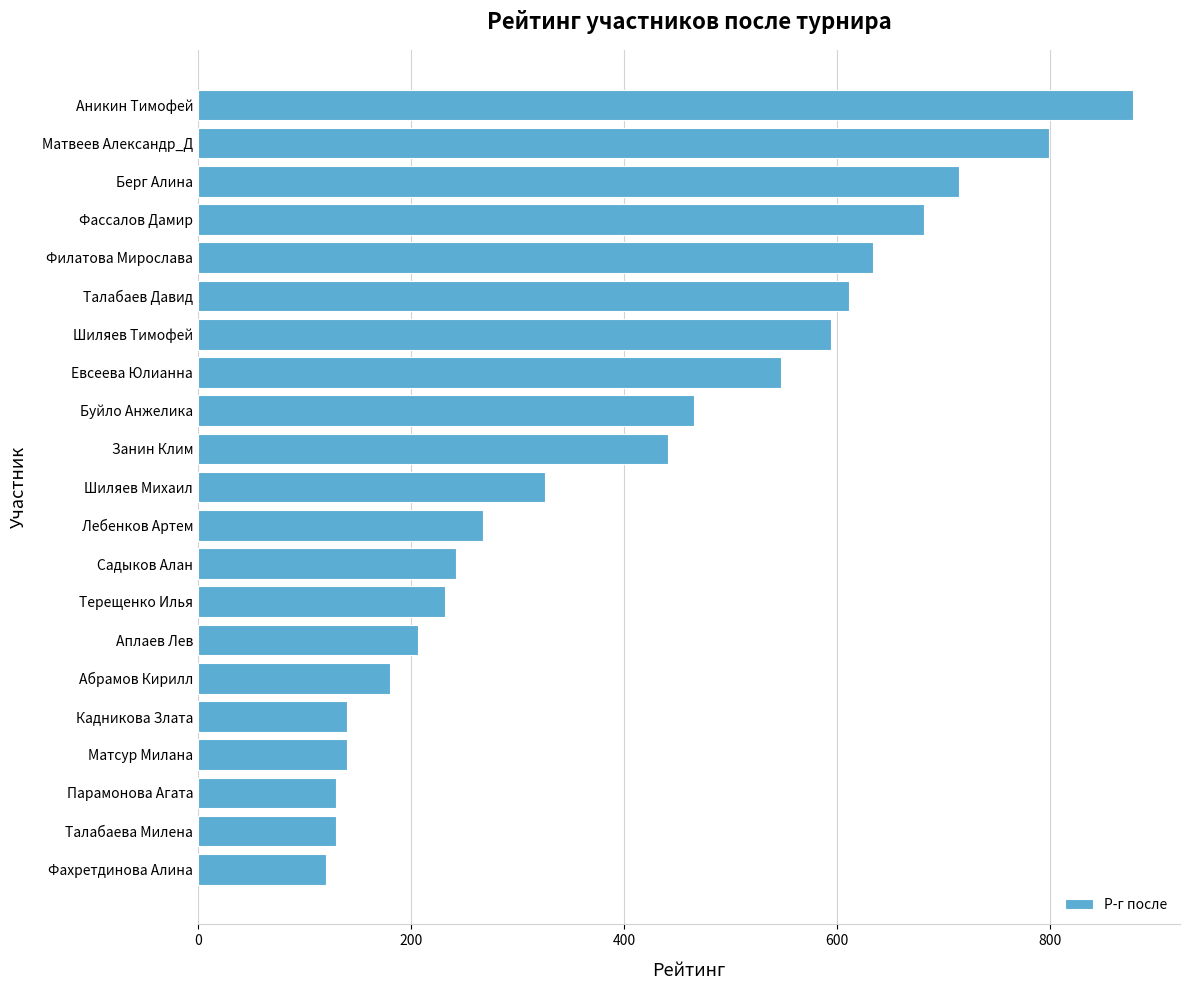

Where is the data nearest to the value 499?

Буйло Анжелика